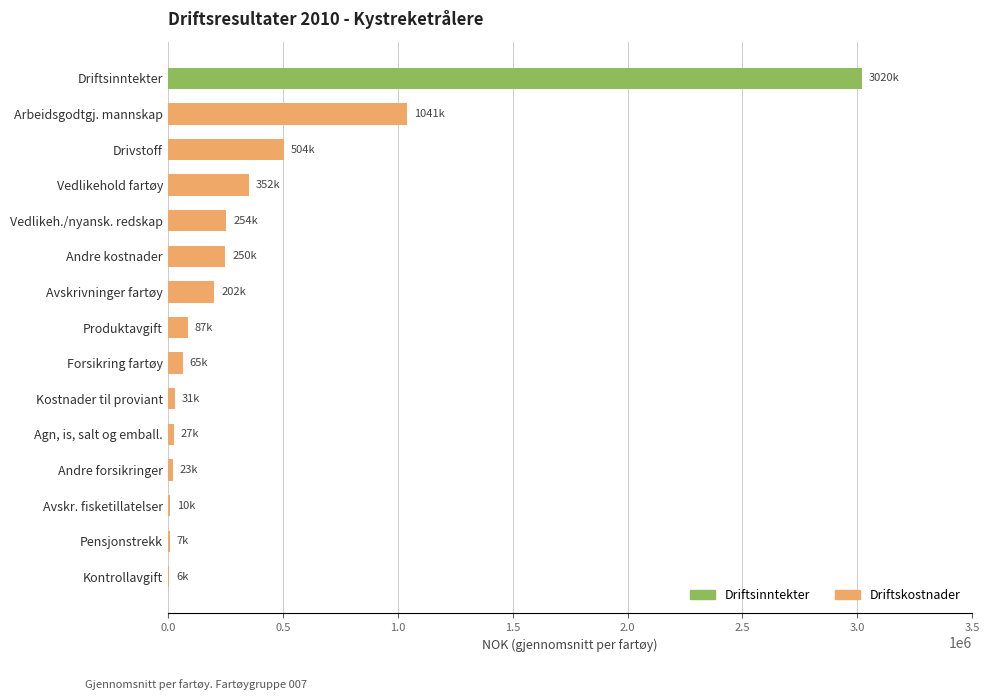

Read the value at Driftsinntekter.

3019501.7